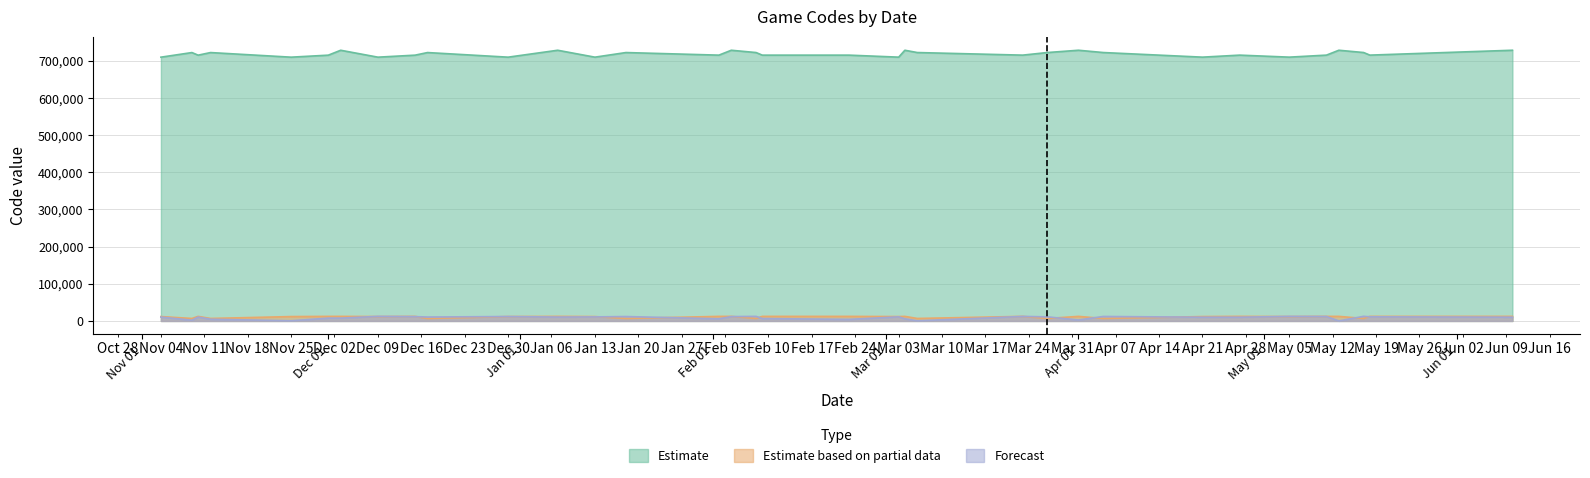

True or false: Forecast has more than 1 points higher than both neighbors.

True